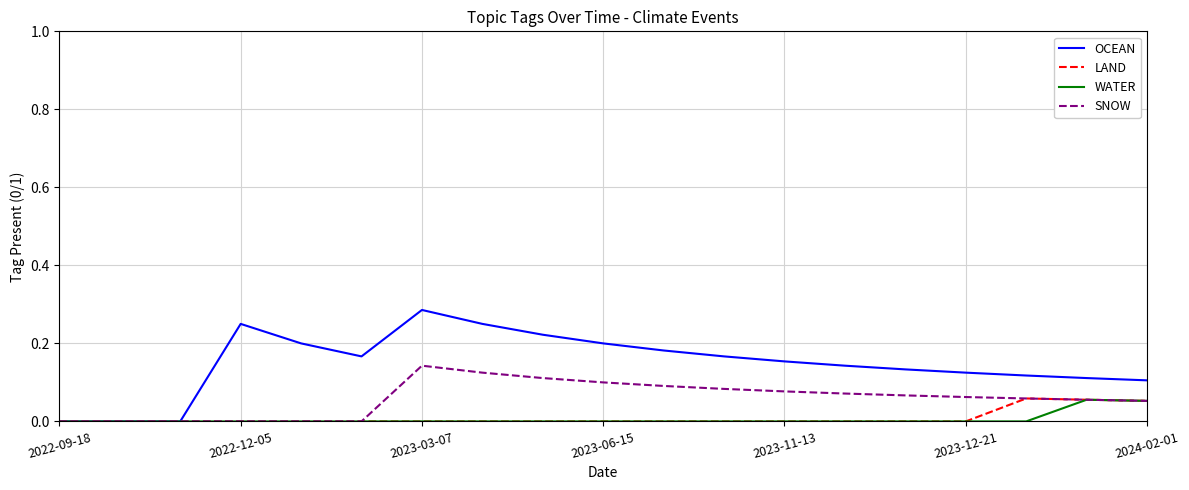

True or false: SNOW has more than 0 points higher than both neighbors.

True